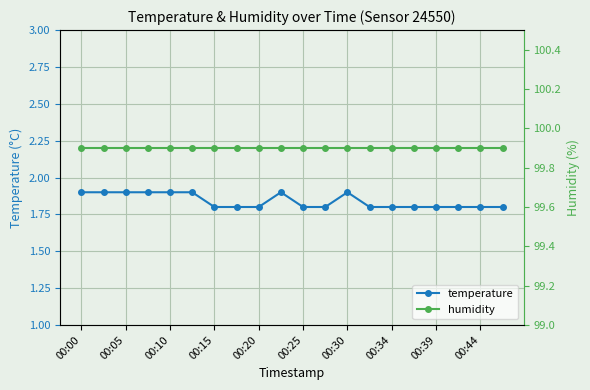

How many temperature values are between 1 and 2?

20